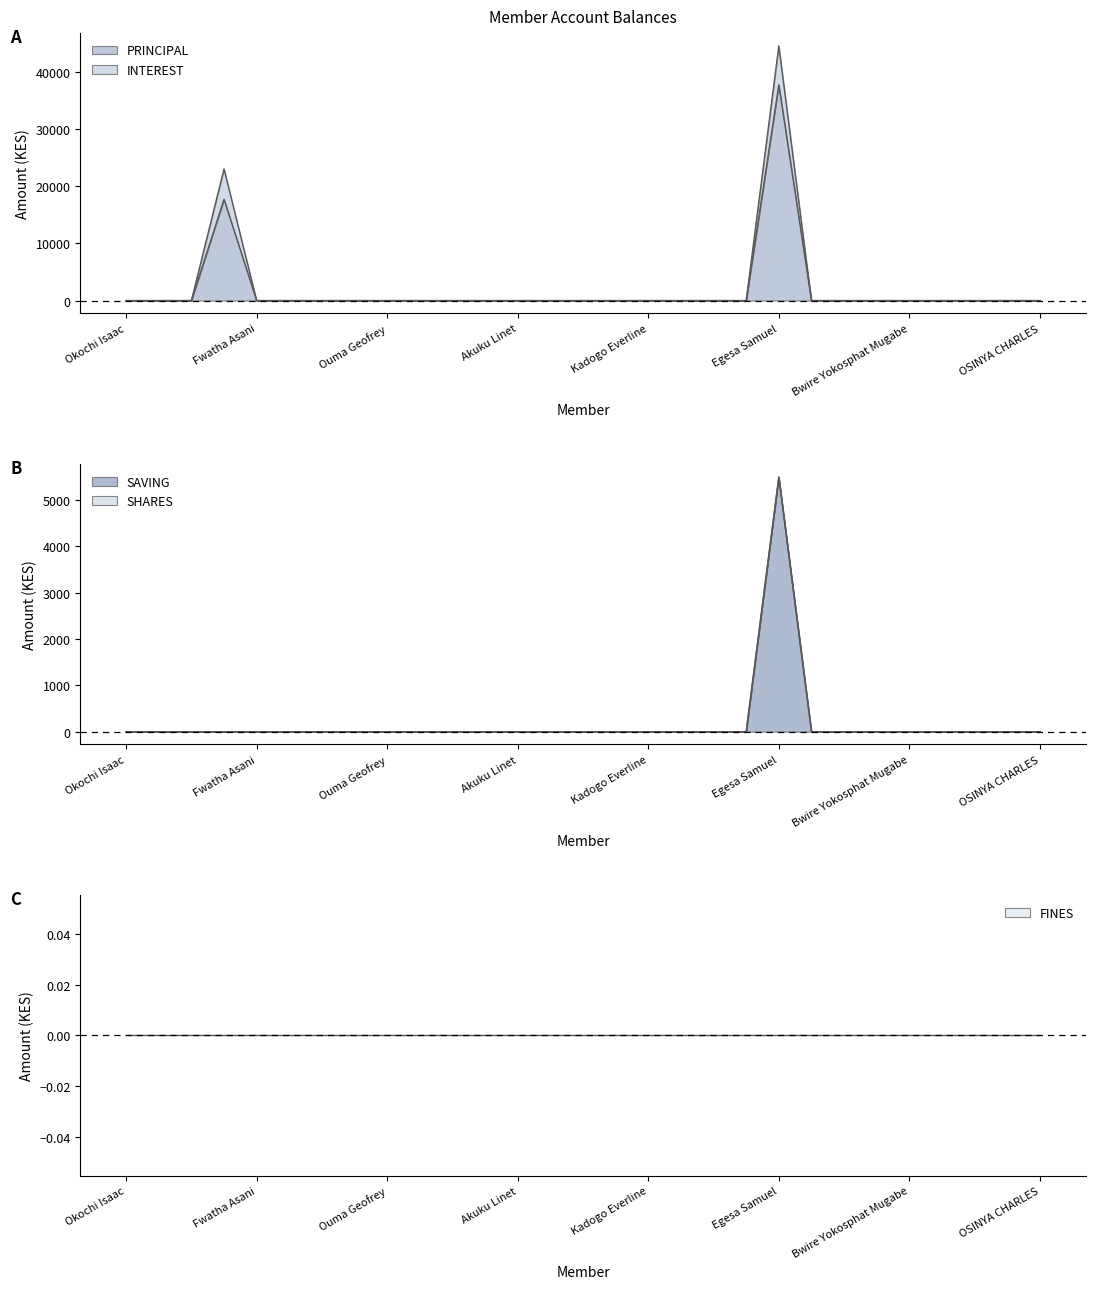

True or false: SAVING and PRINCIPAL intersect in this chart.

False